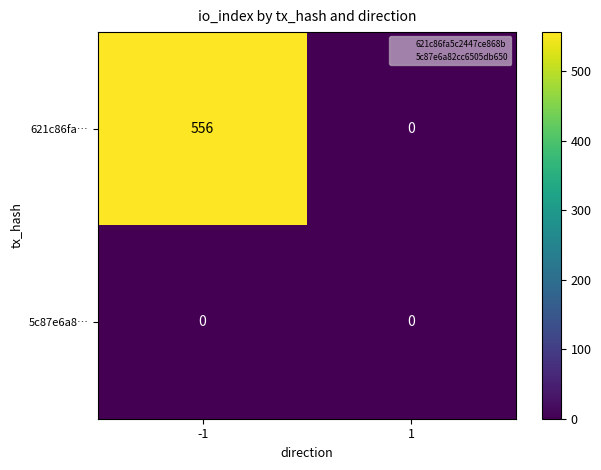

Which series has the largest total across all categories?

621c86fa…